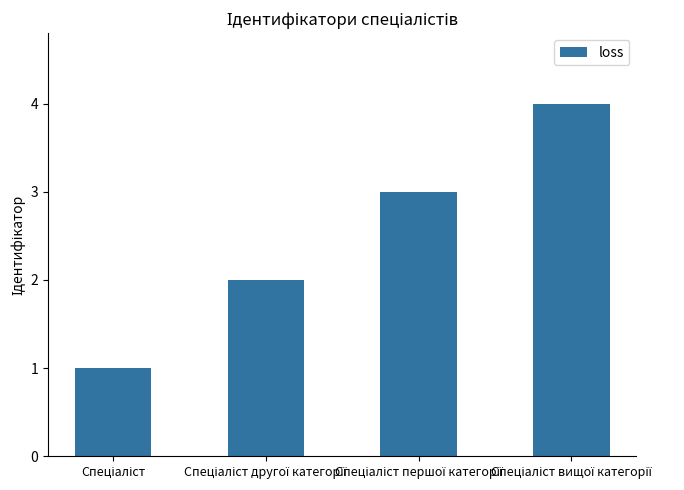

How many values are below 3?

2